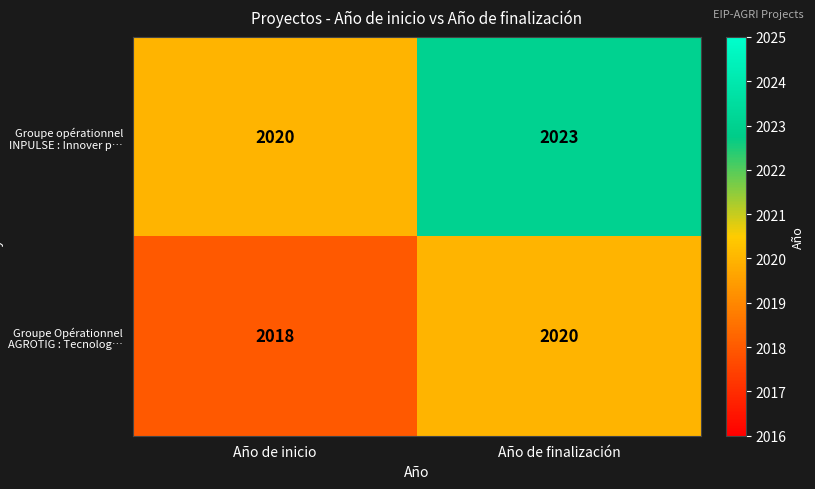

Read the Groupe Opérationnel AGROTIG : Tecnolog… value at Año de finalización.

2020